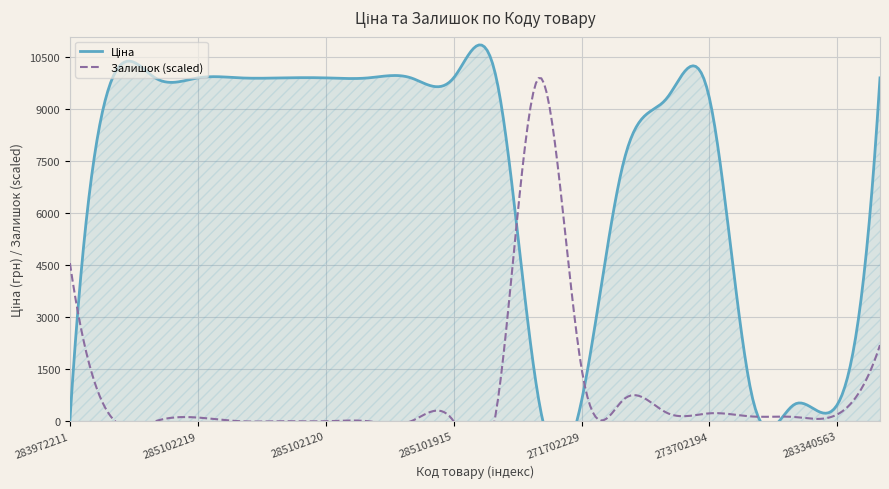

Which has a higher value, 273702193 or 271702230?

273702193